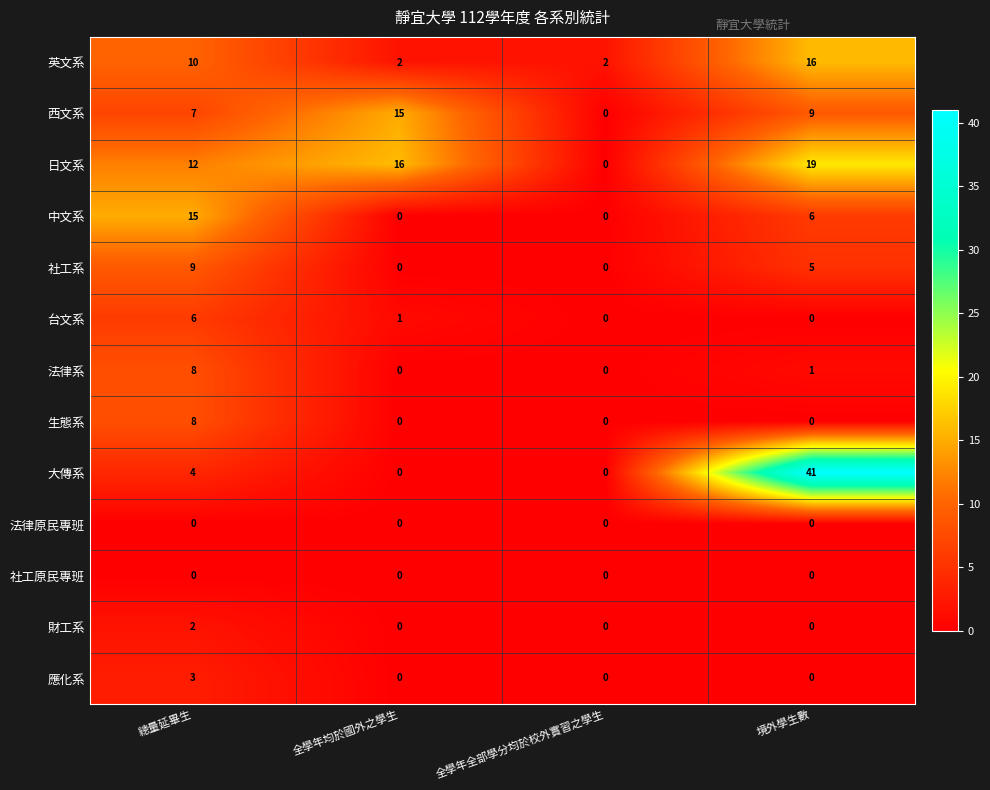

What is the difference between the highest and lowest values at 全學年均於國外之學生?

16